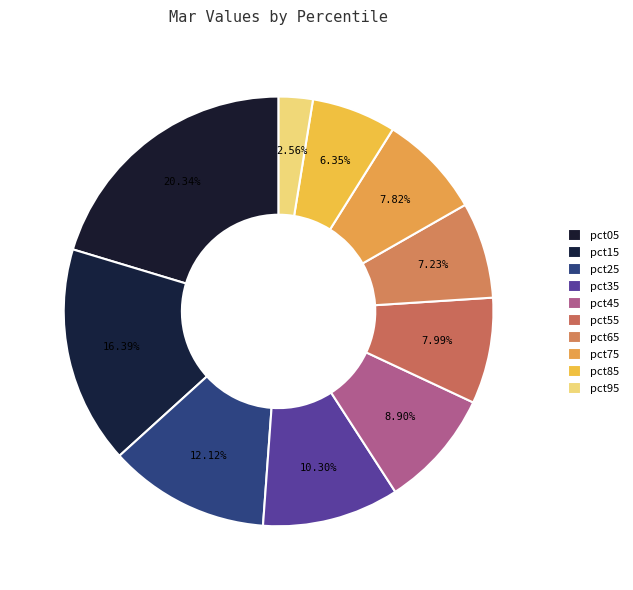

How many slices are in this pie chart?

10